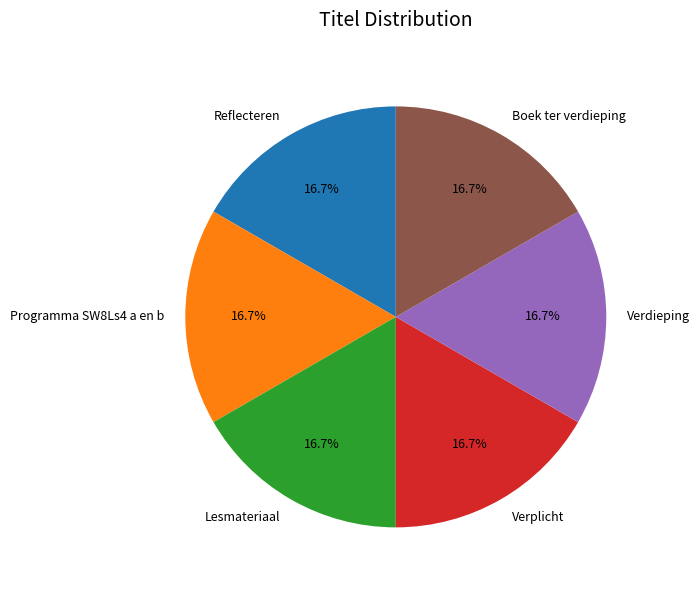

Does Verplicht represent more than half of the total?

No